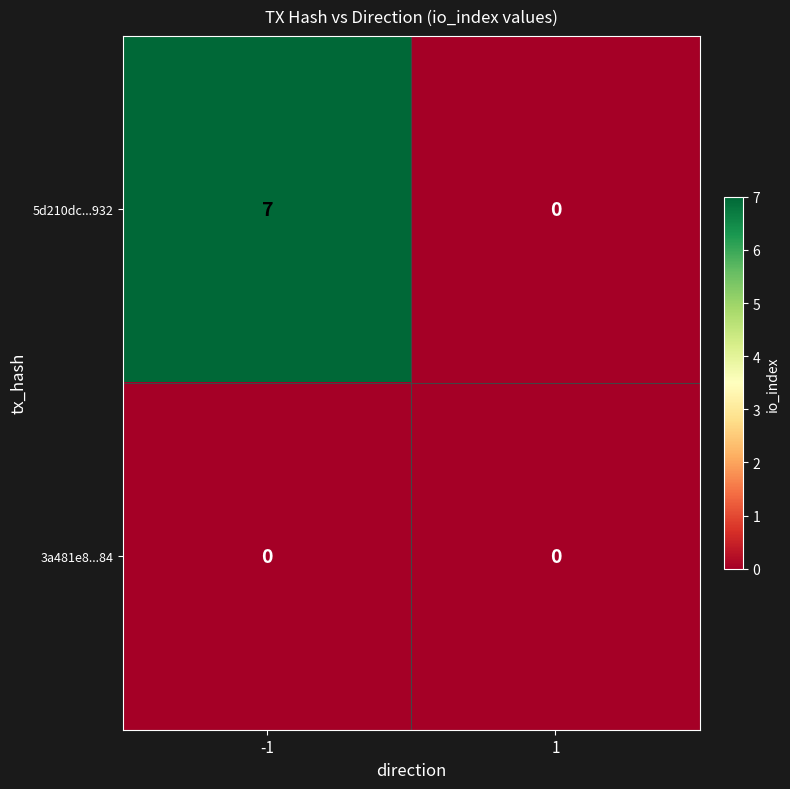

What is the total value across all series at -1?

7